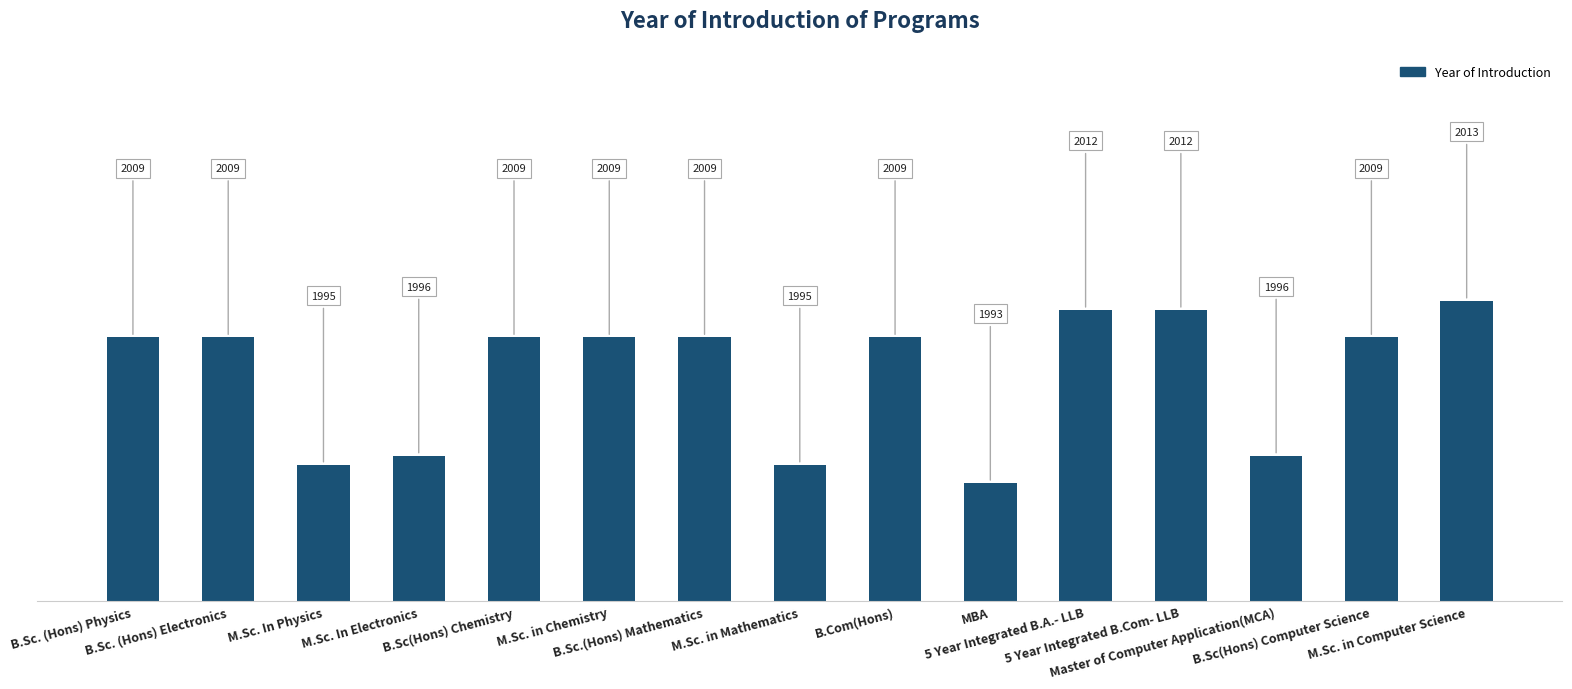

Which label corresponds to the smallest value in the chart?

MBA